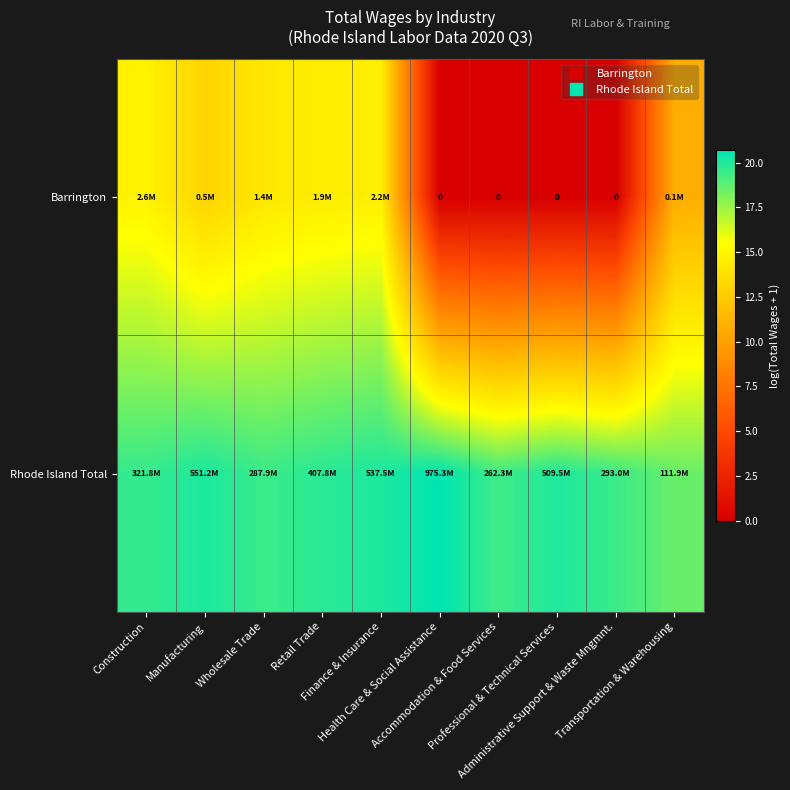

Rank the series by their average value, from lowest to highest.

Barrington, Rhode Island Total